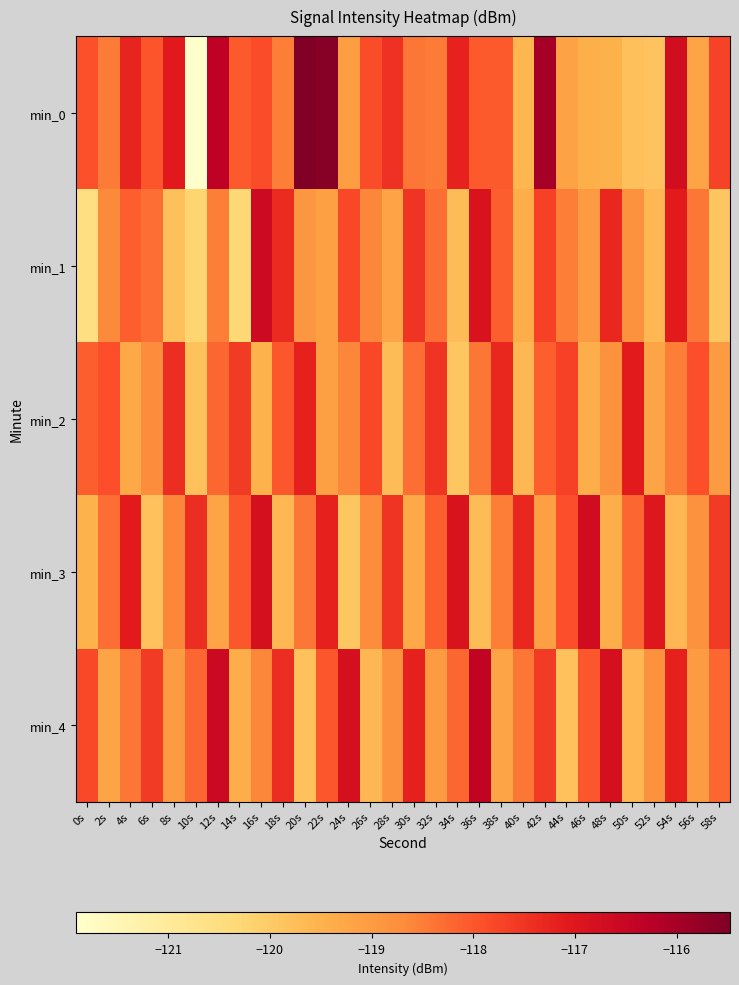

What is the difference between the highest and lowest values at 24s?

3.1